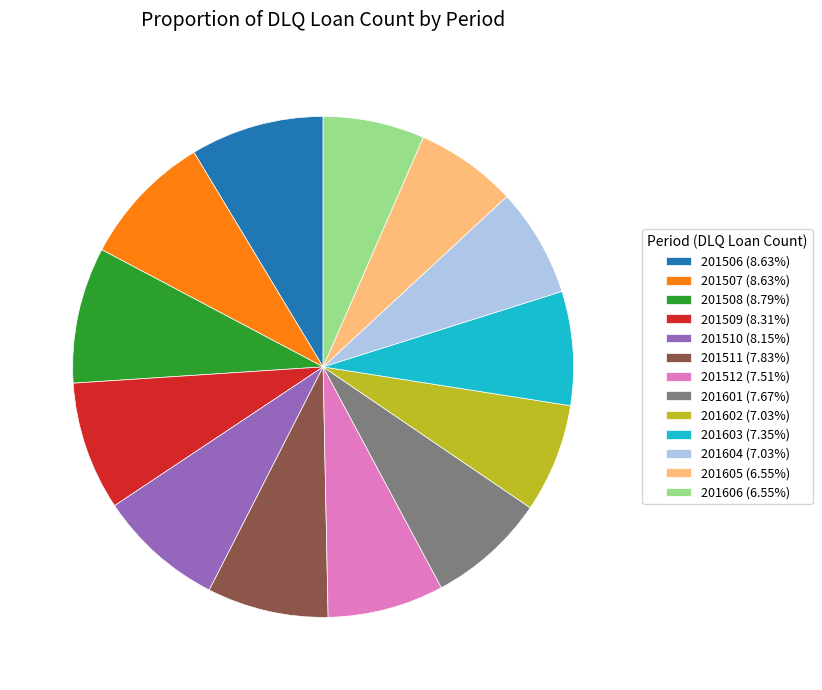

True or false: 201509 accounts for 8% of the total.

True